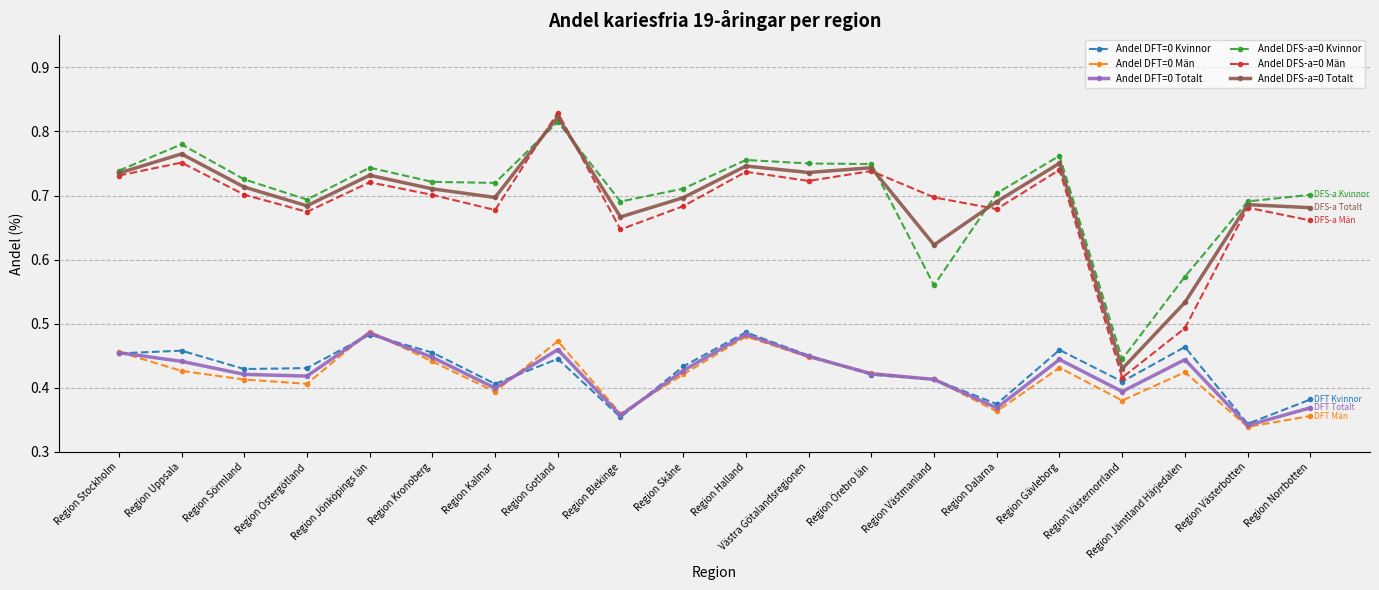

True or false: Andel DFS-a=0 Kvinnor and Andel DFT=0 Män cross at least once.

False